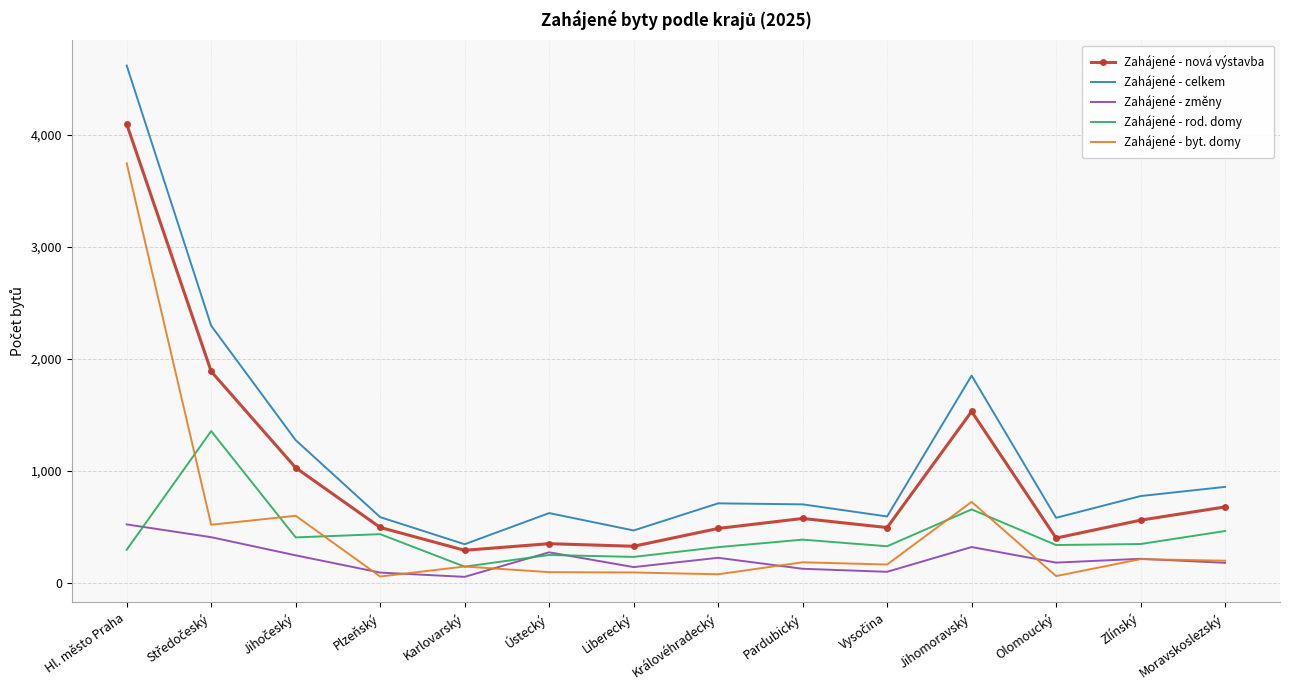

What are all the series names shown in the legend?

Zahájené - nová výstavba, Zahájené - celkem, Zahájené - změny, Zahájené - rod. domy, Zahájené - byt. domy